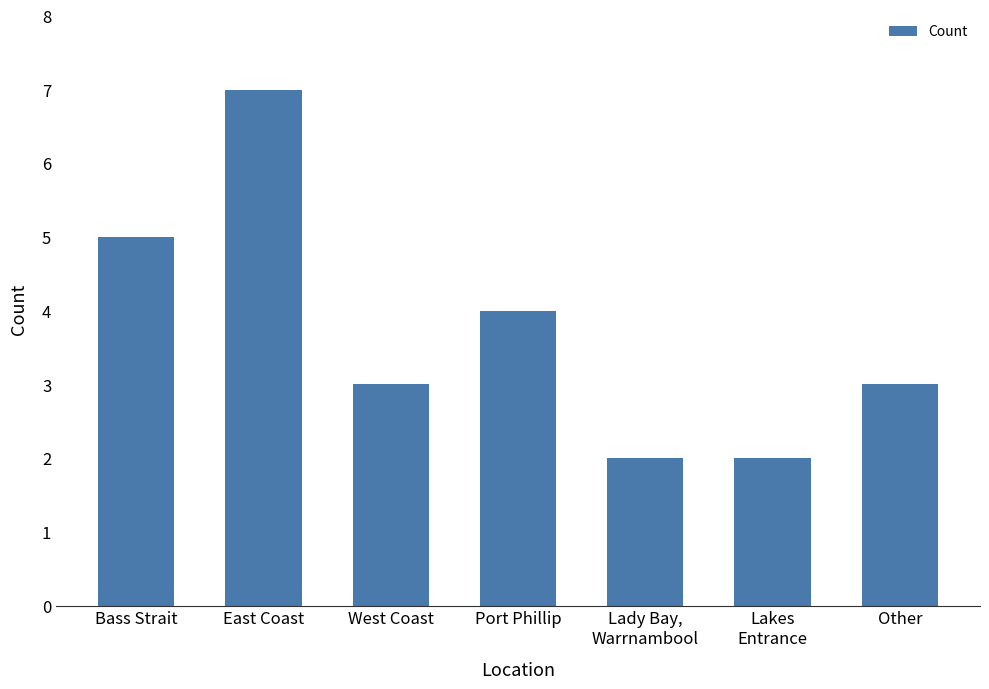

Reading left to right, list all the values displayed in this chart.

5	7	3	4	2	2	3